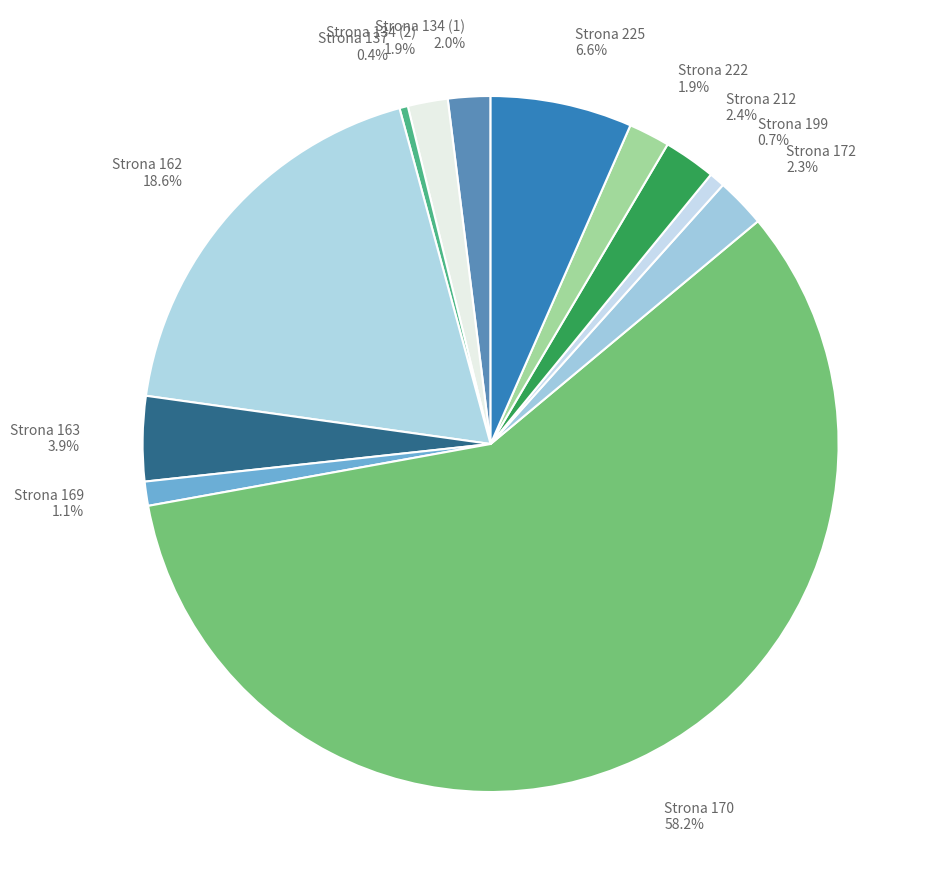

Which has a higher value, Strona 225 or Strona 137?

Strona 225